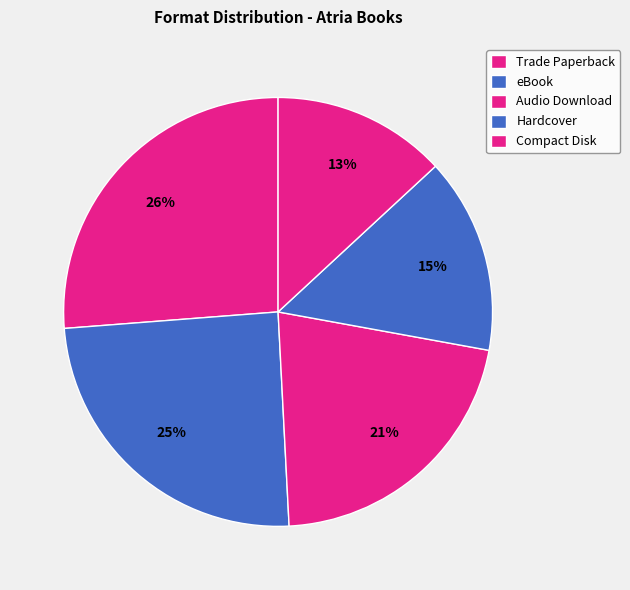

Is the sum of Compact Disk and Audio Download greater than half?

No